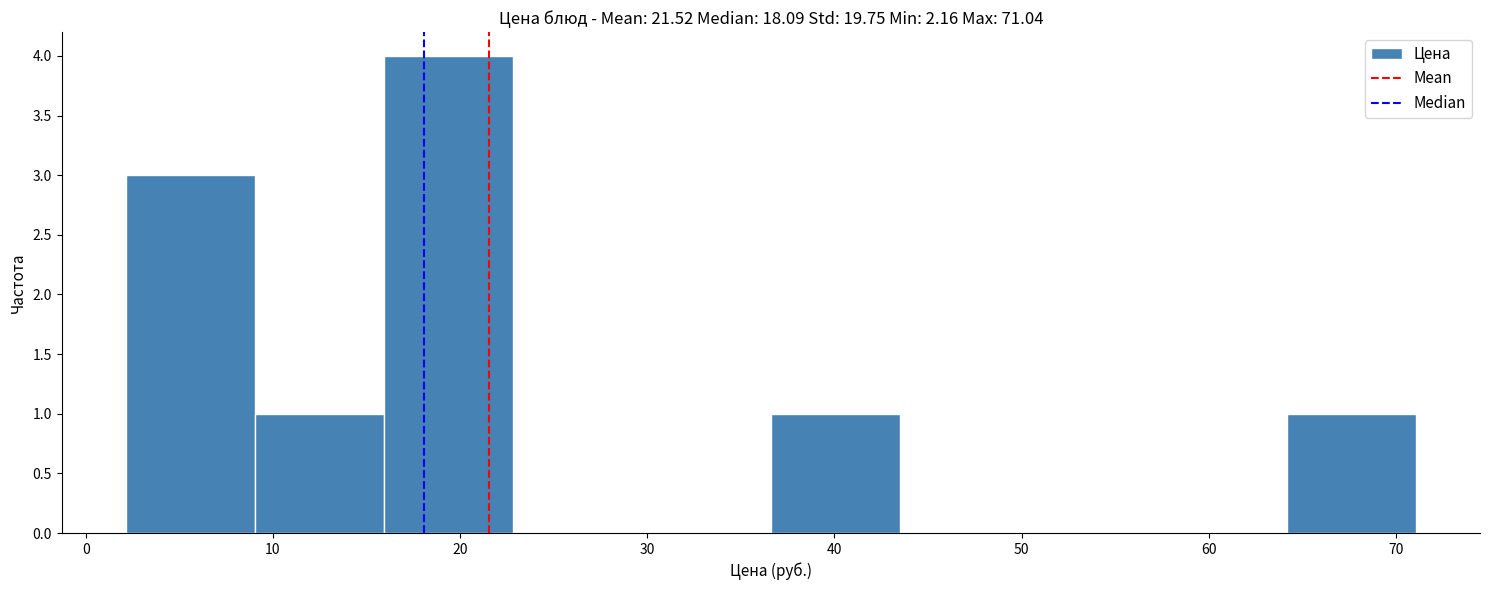

What is the height of the bar covering 16 to 23 on the x-axis? Neither the bar edges nor the heights are printed on the chart, so give them approximately, as read against the axes.

4